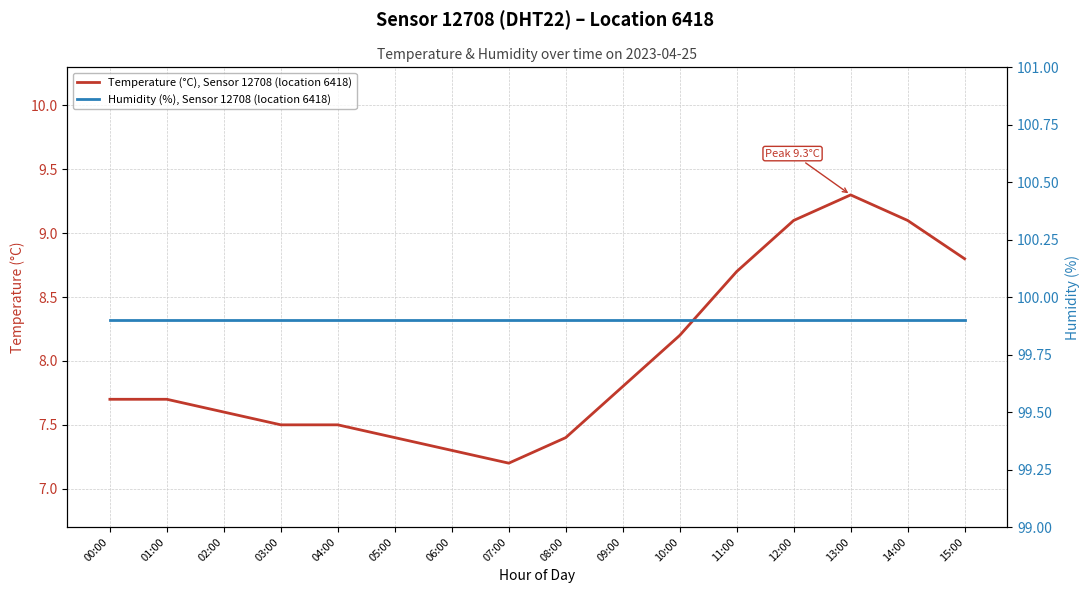

True or false: Temperature (°C), Sensor 12708 (location 6418) and Humidity (%), Sensor 12708 (location 6418) intersect in this chart.

False